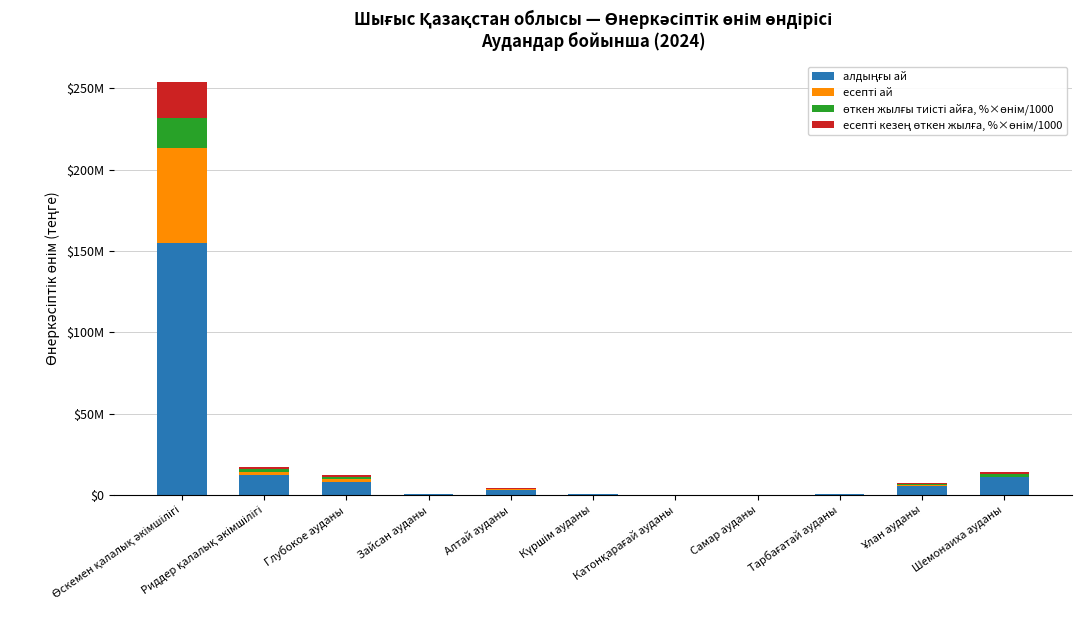

Is it true that есепті ай equals -920.9 at Зайсан ауданы?

False